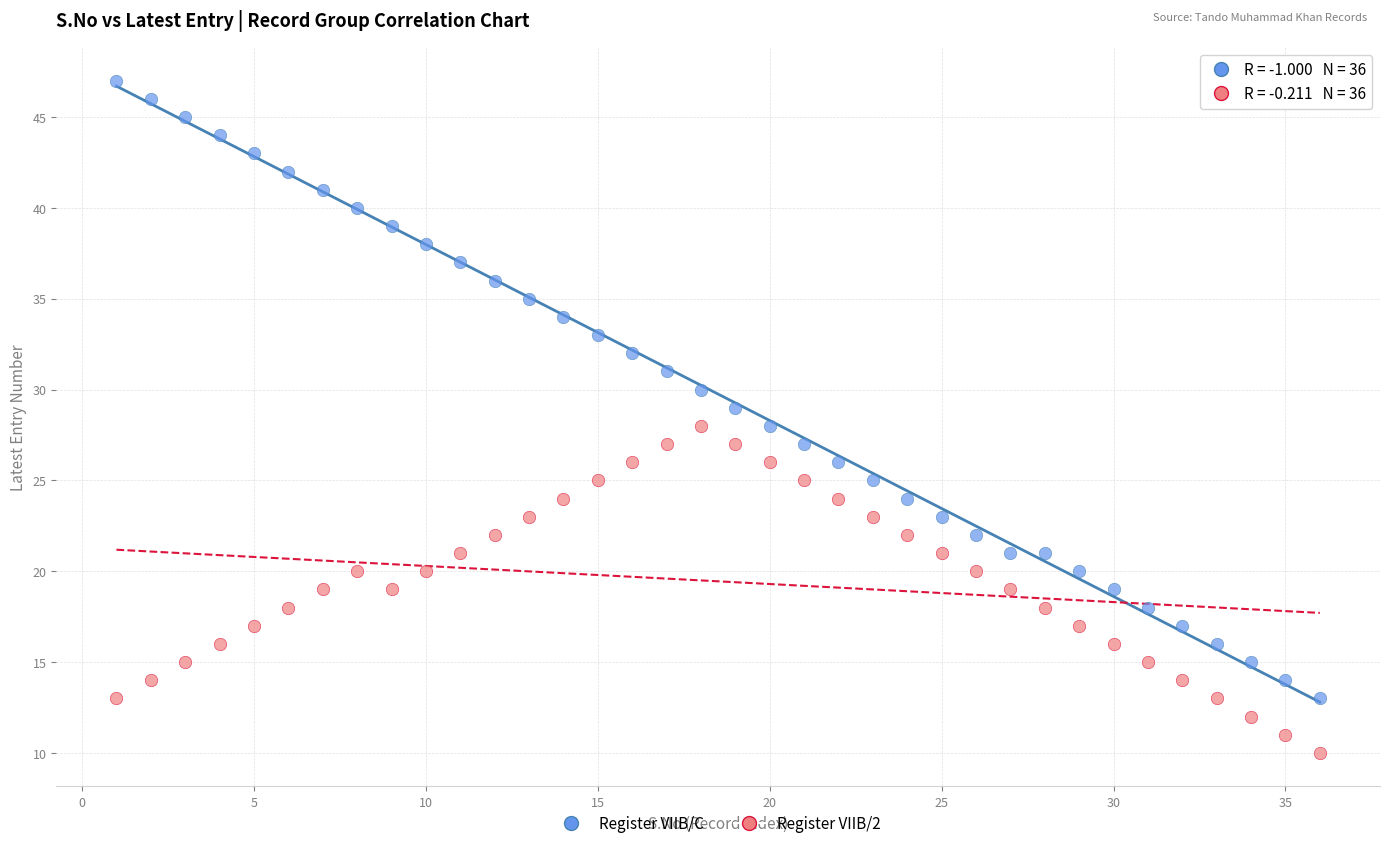

Which series contains the highest Y value?

Register VIIB/C